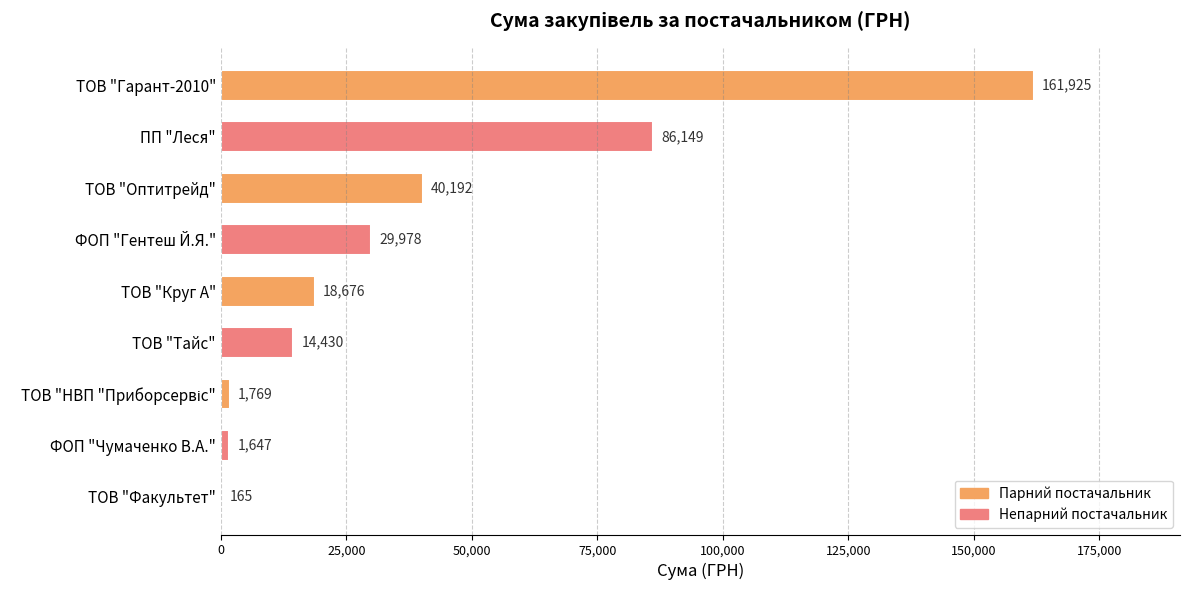

Between ТОВ "Гарант-2010" and ТОВ "Круг А", which is larger?

ТОВ "Гарант-2010"